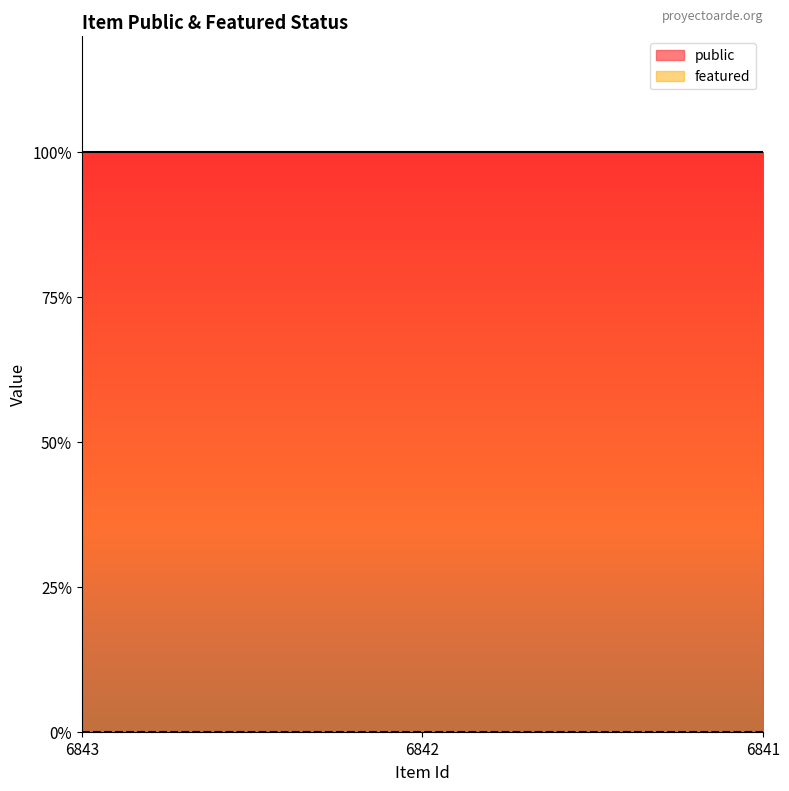

True or false: public has a value of 1 at 6843.

False